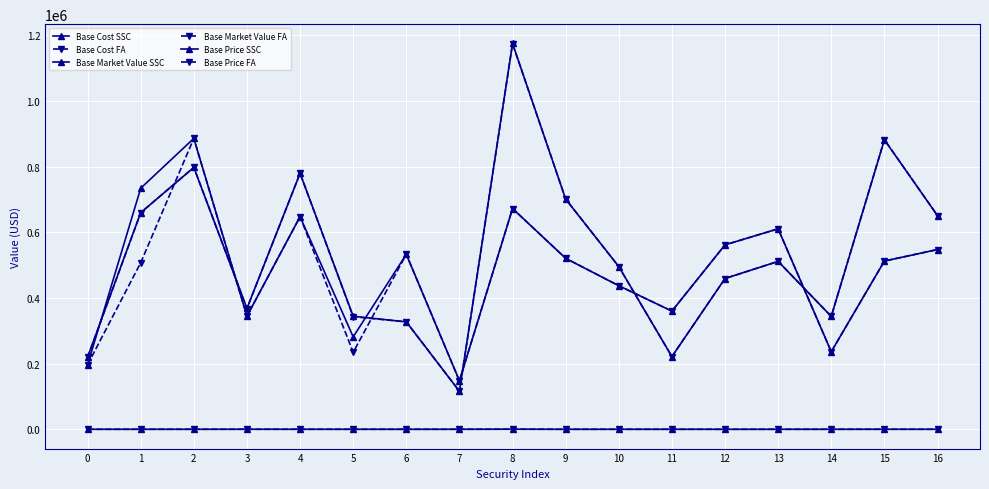

Does the chart display data point markers on the line(s)?

Yes